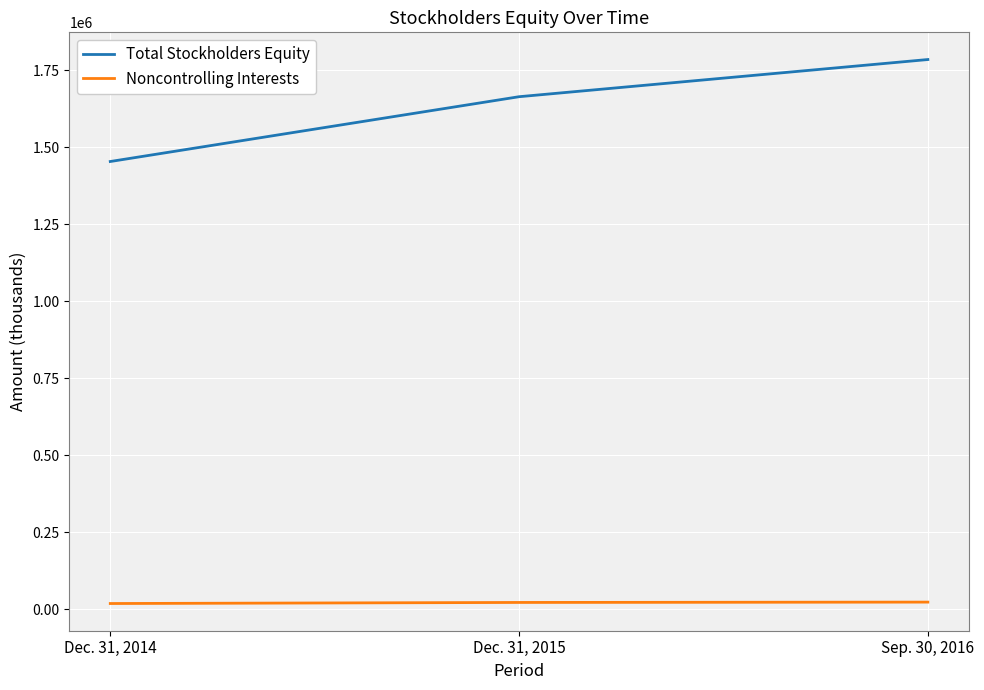

Which series changed the most between Dec. 31, 2014 and Sep. 30, 2016?

Total Stockholders Equity